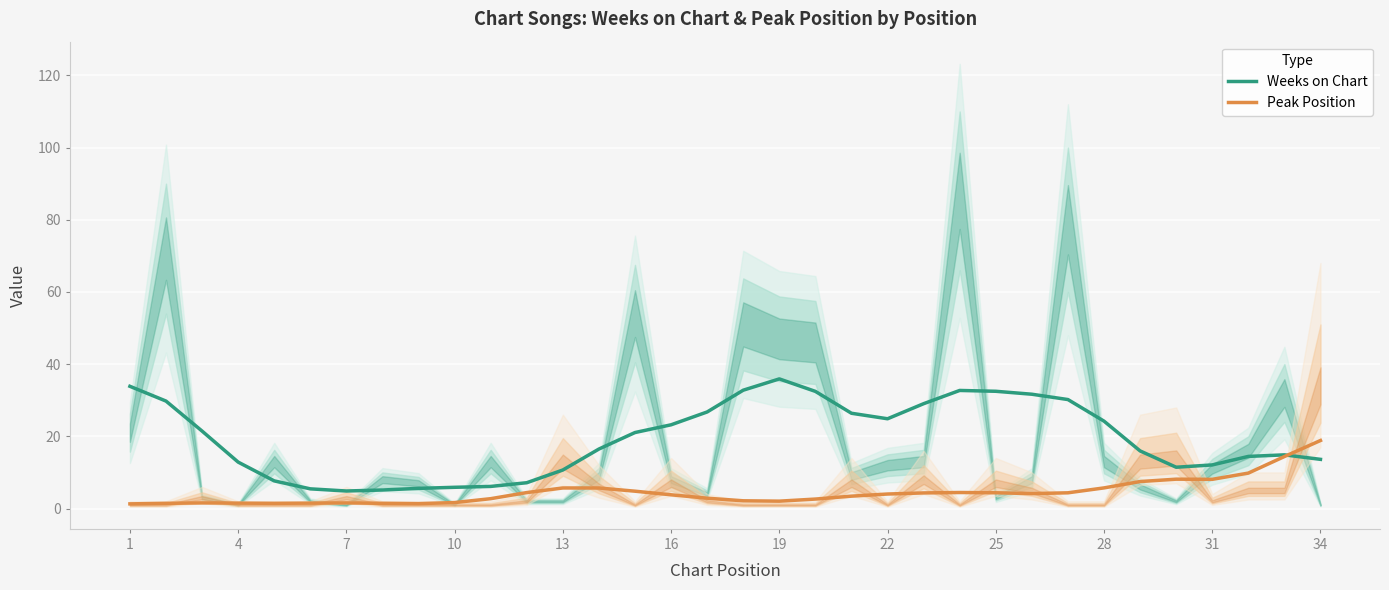

True or false: Weeks on Chart and Peak Position cross at least once.

True